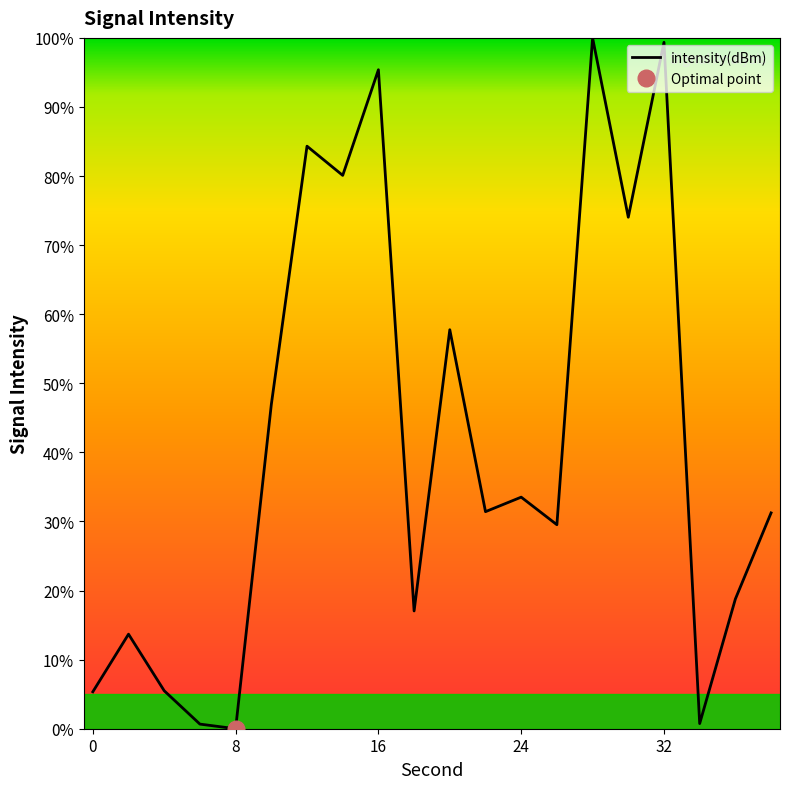

How many points are lower than both their immediate neighbors (excluding endpoints)?

7